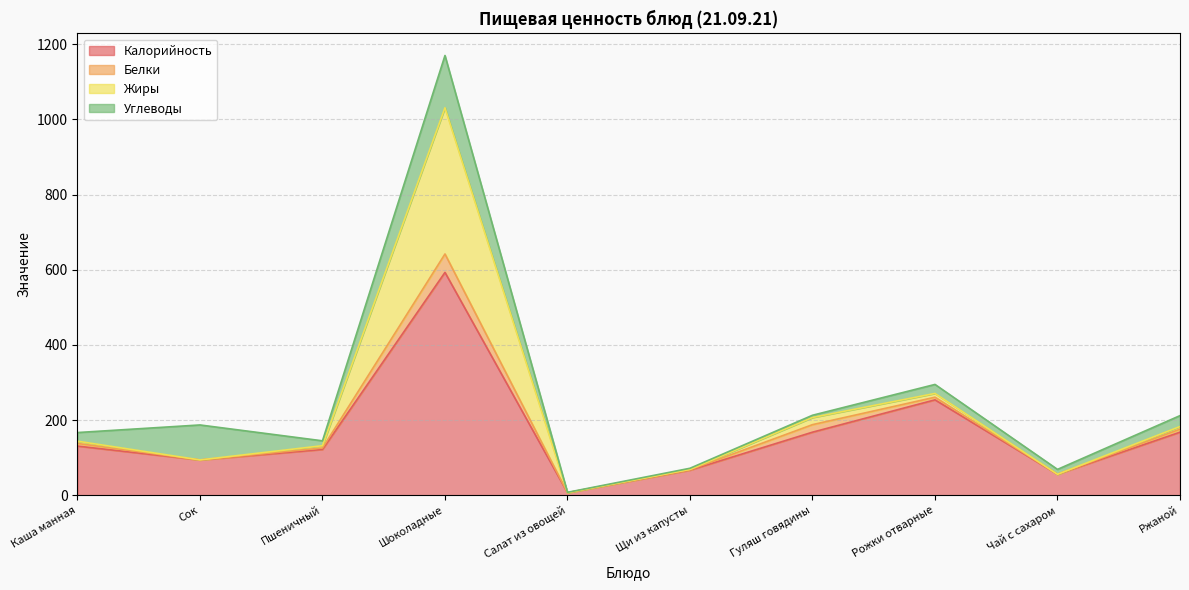

True or false: Жиры has more than 0 points higher than both neighbors.

True